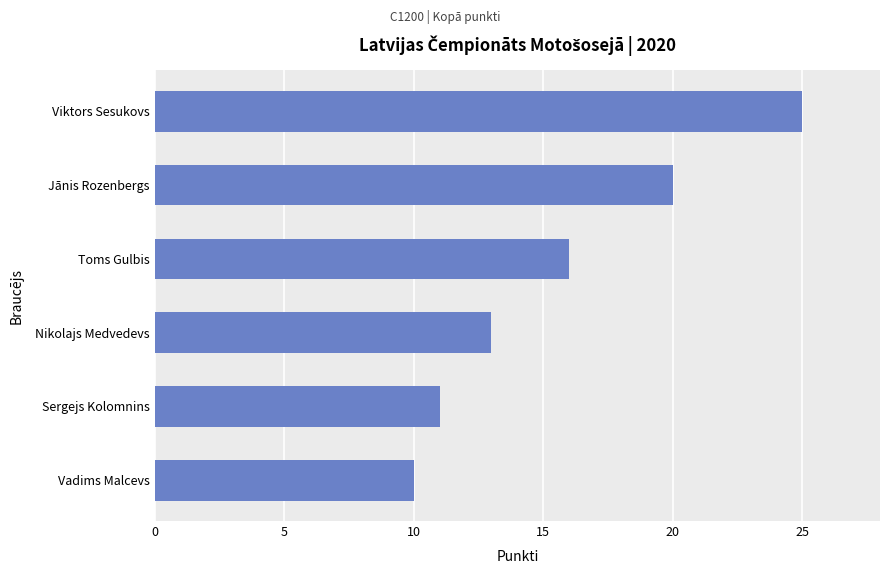

List the labels in order of value, smallest first.

Vadims Malcevs, Sergejs Kolomnins, Nikolajs Medvedevs, Toms Gulbis, Jānis Rozenbergs, Viktors Sesukovs